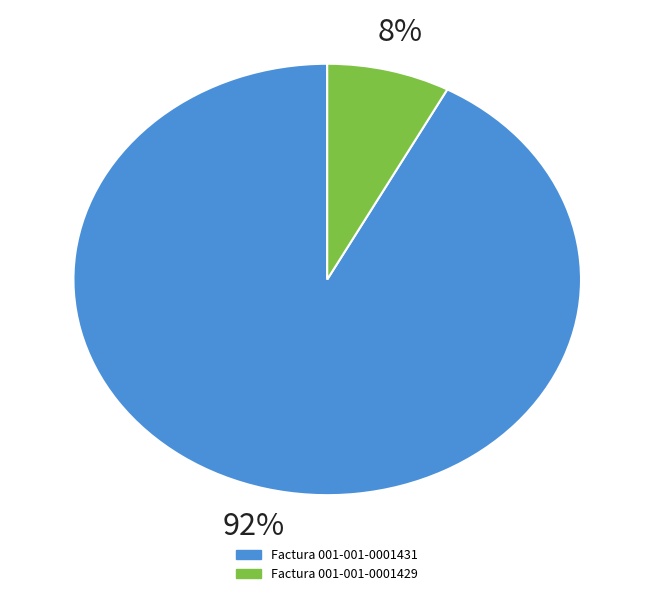

Is the sum of Factura 001-001-0001431 and Factura 001-001-0001429 greater than half?

Yes